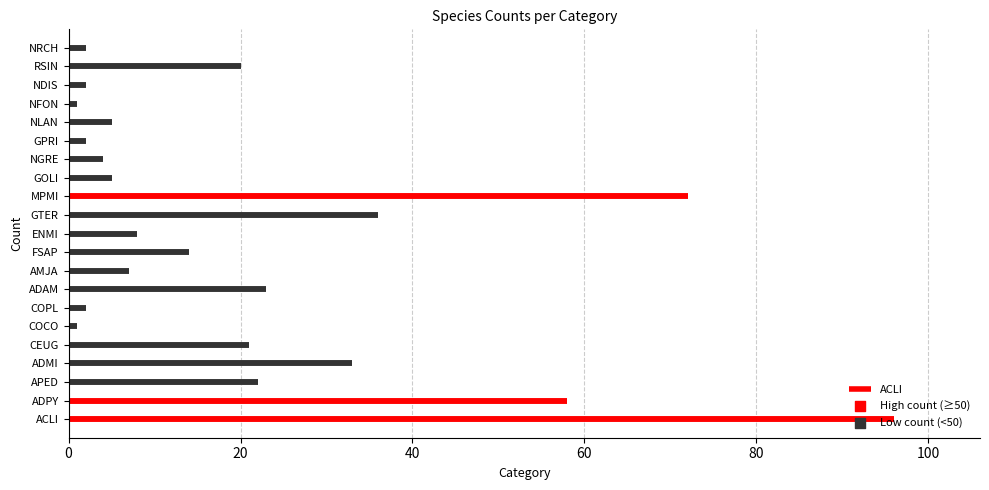

Between AMJA and GPRI, which is larger?

AMJA